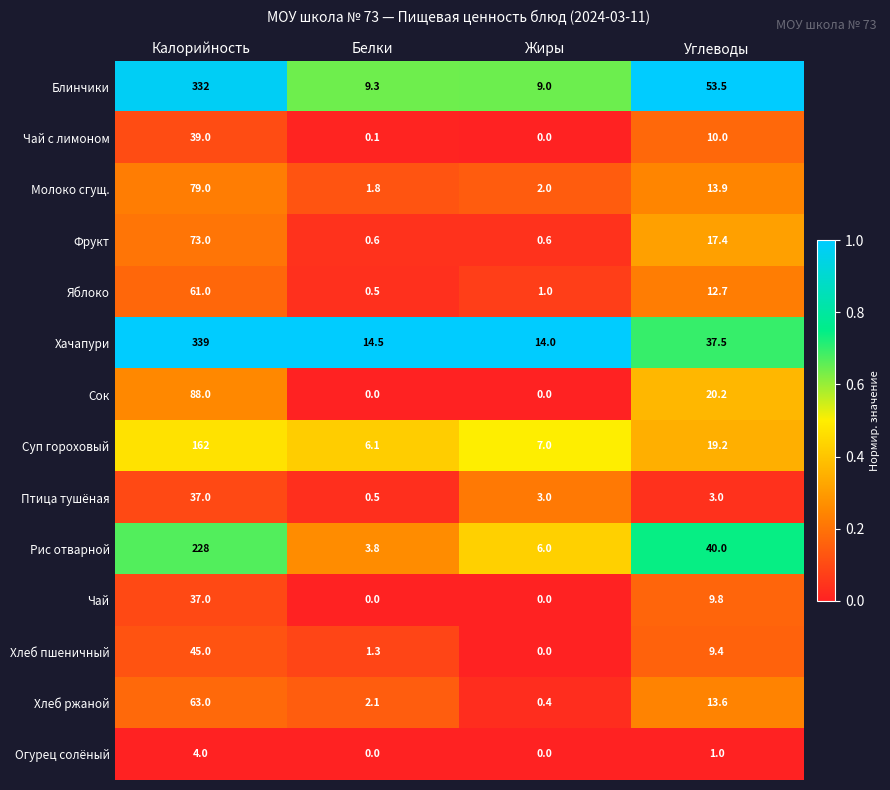

What is the highest value of the Яблоко series?

61.0